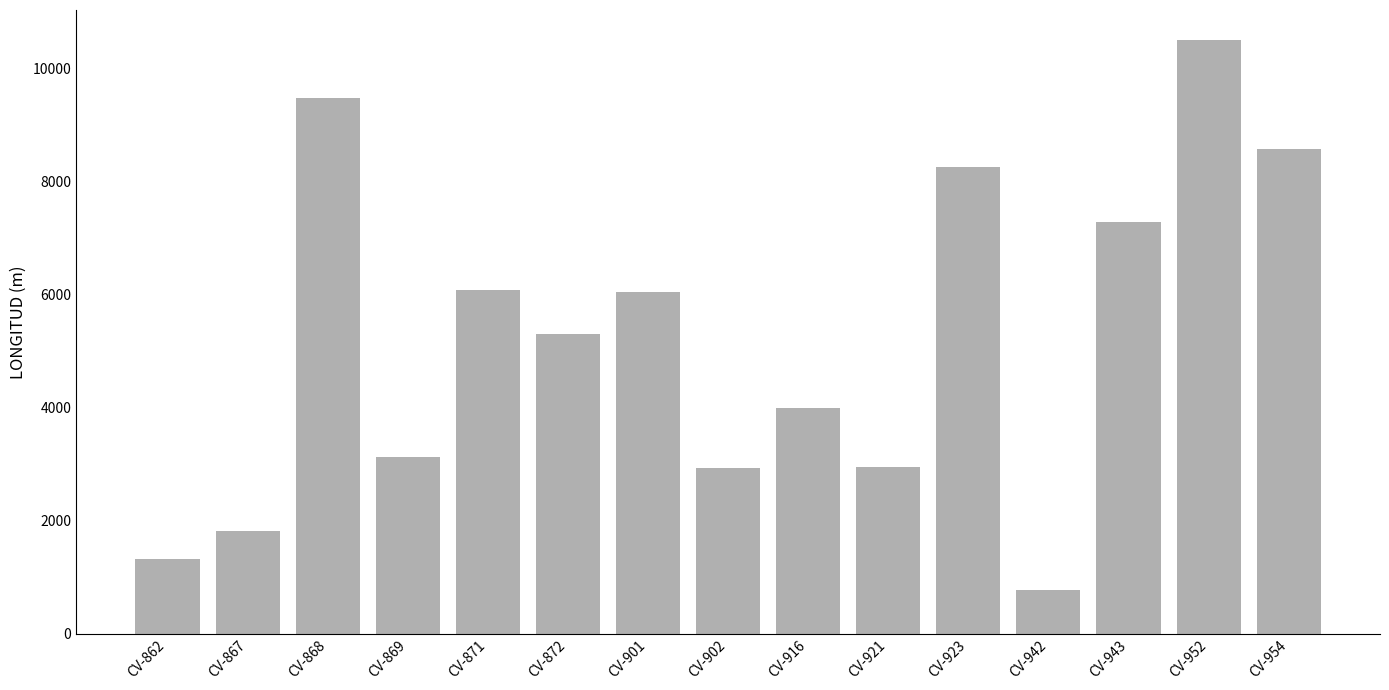

At which label does the data first exceed 5302?

CV-868